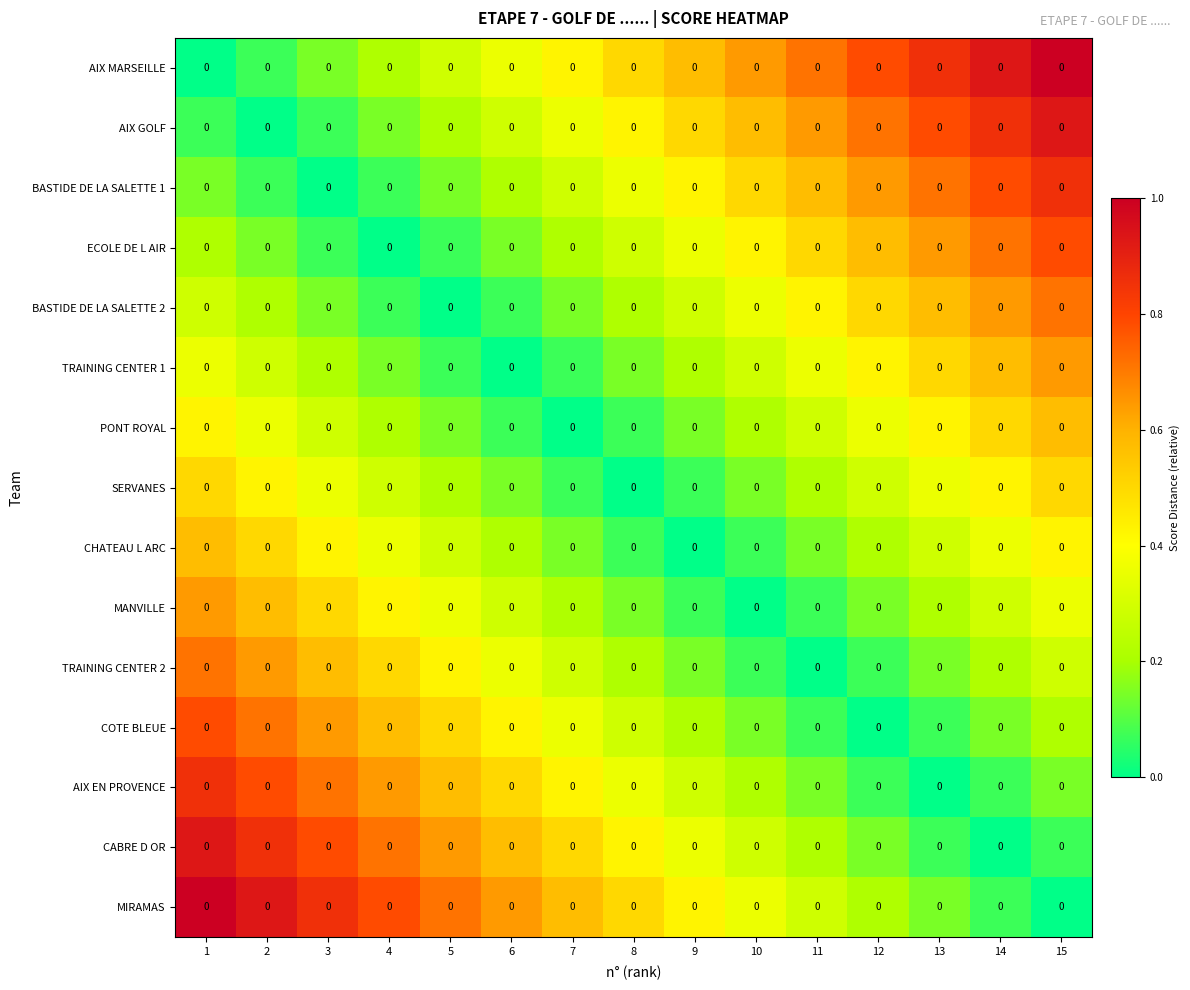

Reading left to right, extract all data points from this chart.

AIX MARSEILLE: 1=0.0	2=0.0	3=0.0	4=0.0	5=0.0	6=0.0	7=0.0	8=0.0	9=0.0	10=0.0	11=0.0	12=0.0	13=0.0	14=0.0	15=0.0
AIX GOLF: 1=0.0	2=0.0	3=0.0	4=0.0	5=0.0	6=0.0	7=0.0	8=0.0	9=0.0	10=0.0	11=0.0	12=0.0	13=0.0	14=0.0	15=0.0
BASTIDE DE LA SALETTE 1: 1=0.0	2=0.0	3=0.0	4=0.0	5=0.0	6=0.0	7=0.0	8=0.0	9=0.0	10=0.0	11=0.0	12=0.0	13=0.0	14=0.0	15=0.0
ECOLE DE L AIR: 1=0.0	2=0.0	3=0.0	4=0.0	5=0.0	6=0.0	7=0.0	8=0.0	9=0.0	10=0.0	11=0.0	12=0.0	13=0.0	14=0.0	15=0.0
BASTIDE DE LA SALETTE 2: 1=0.0	2=0.0	3=0.0	4=0.0	5=0.0	6=0.0	7=0.0	8=0.0	9=0.0	10=0.0	11=0.0	12=0.0	13=0.0	14=0.0	15=0.0
TRAINING CENTER 1: 1=0.0	2=0.0	3=0.0	4=0.0	5=0.0	6=0.0	7=0.0	8=0.0	9=0.0	10=0.0	11=0.0	12=0.0	13=0.0	14=0.0	15=0.0
PONT ROYAL: 1=0.0	2=0.0	3=0.0	4=0.0	5=0.0	6=0.0	7=0.0	8=0.0	9=0.0	10=0.0	11=0.0	12=0.0	13=0.0	14=0.0	15=0.0
SERVANES: 1=0.0	2=0.0	3=0.0	4=0.0	5=0.0	6=0.0	7=0.0	8=0.0	9=0.0	10=0.0	11=0.0	12=0.0	13=0.0	14=0.0	15=0.0
CHATEAU L ARC: 1=0.0	2=0.0	3=0.0	4=0.0	5=0.0	6=0.0	7=0.0	8=0.0	9=0.0	10=0.0	11=0.0	12=0.0	13=0.0	14=0.0	15=0.0
MANVILLE: 1=0.0	2=0.0	3=0.0	4=0.0	5=0.0	6=0.0	7=0.0	8=0.0	9=0.0	10=0.0	11=0.0	12=0.0	13=0.0	14=0.0	15=0.0
TRAINING CENTER 2: 1=0.0	2=0.0	3=0.0	4=0.0	5=0.0	6=0.0	7=0.0	8=0.0	9=0.0	10=0.0	11=0.0	12=0.0	13=0.0	14=0.0	15=0.0
COTE BLEUE: 1=0.0	2=0.0	3=0.0	4=0.0	5=0.0	6=0.0	7=0.0	8=0.0	9=0.0	10=0.0	11=0.0	12=0.0	13=0.0	14=0.0	15=0.0
AIX EN PROVENCE: 1=0.0	2=0.0	3=0.0	4=0.0	5=0.0	6=0.0	7=0.0	8=0.0	9=0.0	10=0.0	11=0.0	12=0.0	13=0.0	14=0.0	15=0.0
CABRE D OR: 1=0.0	2=0.0	3=0.0	4=0.0	5=0.0	6=0.0	7=0.0	8=0.0	9=0.0	10=0.0	11=0.0	12=0.0	13=0.0	14=0.0	15=0.0
MIRAMAS: 1=0.0	2=0.0	3=0.0	4=0.0	5=0.0	6=0.0	7=0.0	8=0.0	9=0.0	10=0.0	11=0.0	12=0.0	13=0.0	14=0.0	15=0.0